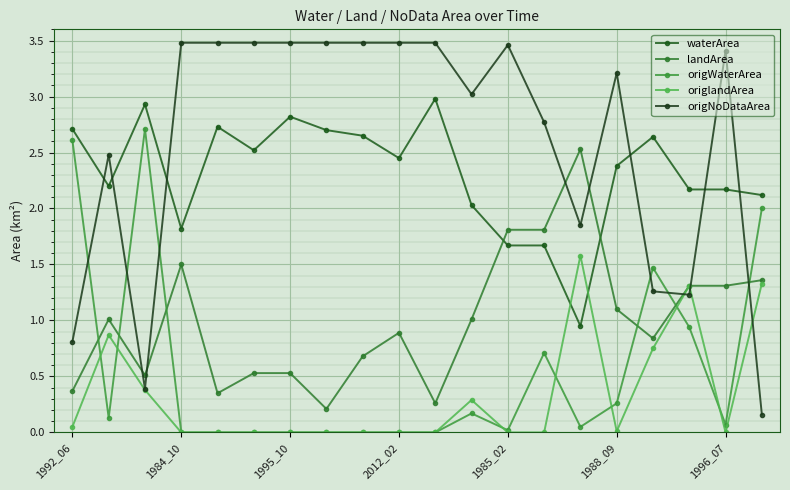

What is the difference between the second highest and minimum values in the origNoDataArea series?

3.3